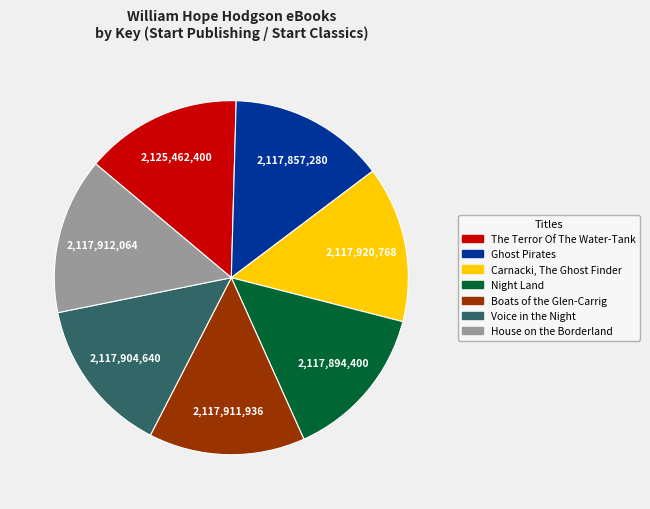

Does Voice in the Night account for over 50% of the chart?

No